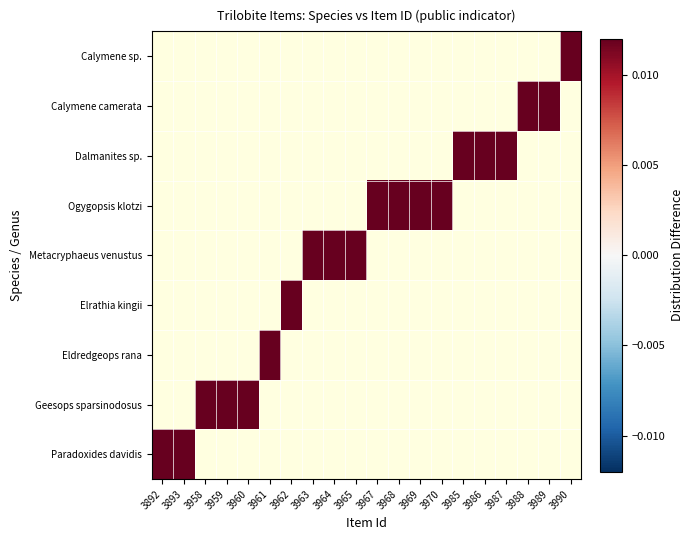

At how many categories does at least one series exceed 0?

20